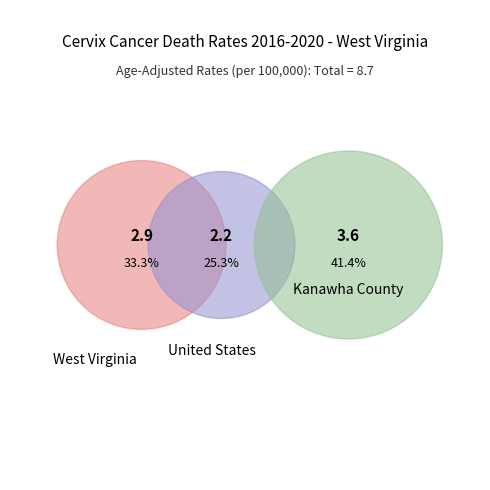

How many slices are in this pie chart?

3